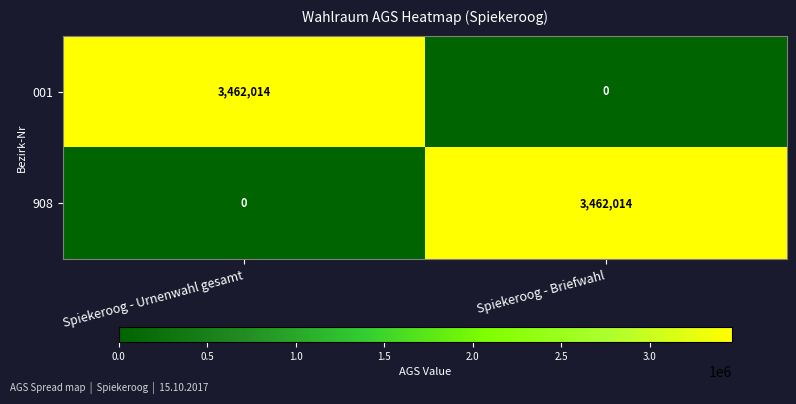

Rank the categories by 908 value from highest to lowest.

Spiekeroog - Briefwahl, Spiekeroog - Urnenwahl gesamt